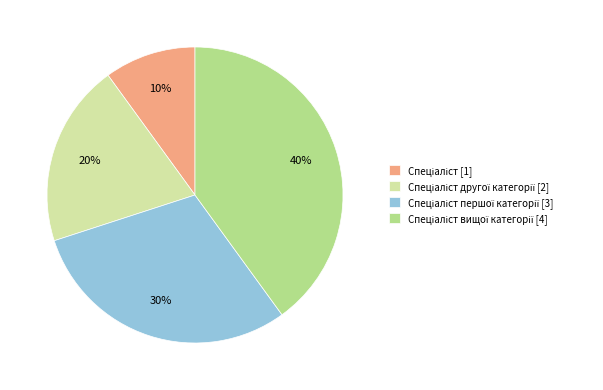

Count the number of slices in the pie.

4